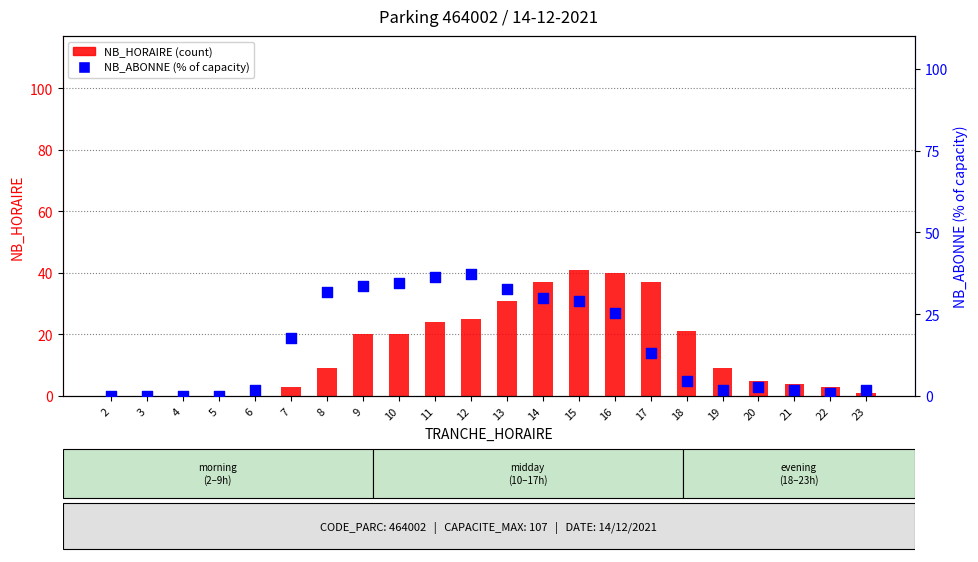

What are all the series names shown in the legend?

NB_HORAIRE, NB_ABONNE (% of capacity)